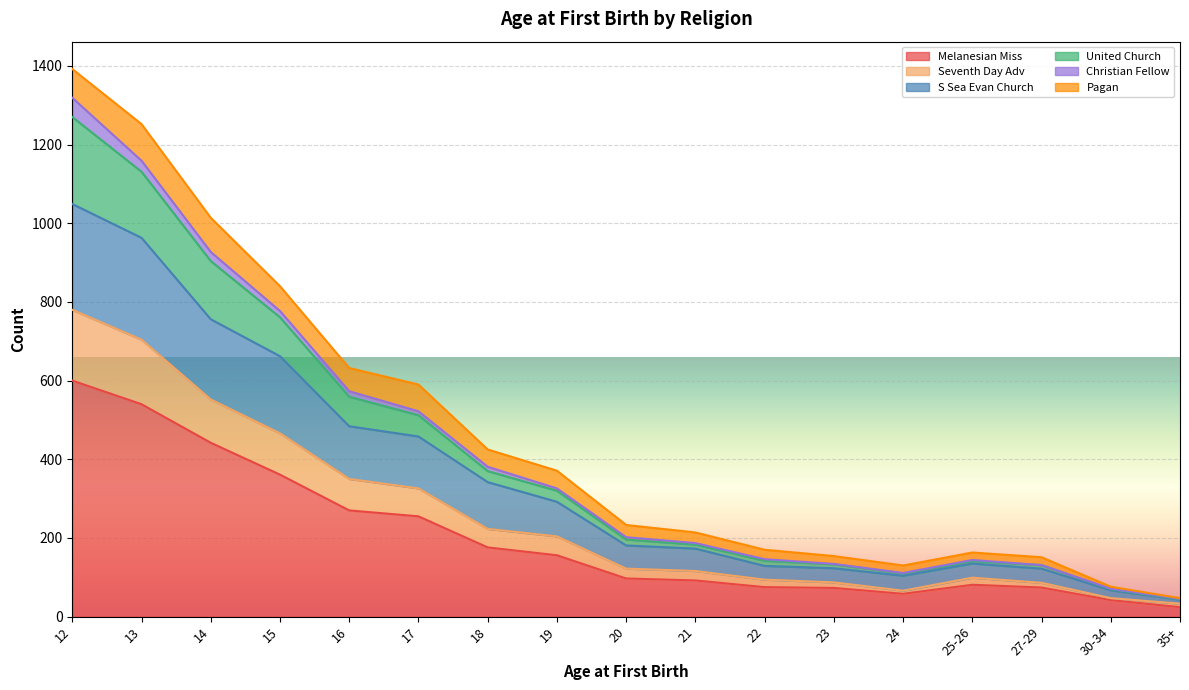

List the labels in order of United Church value, largest first.

12, 13, 14, 15, 16, 17, 18, 19, 20, 21, 22, 25-26, 23, 27-29, 24, 30-34, 35+